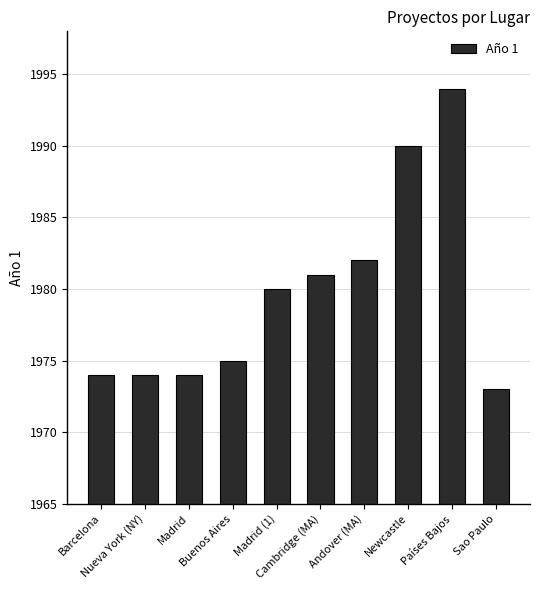

What is the value of the 1st bar from the left?

1974